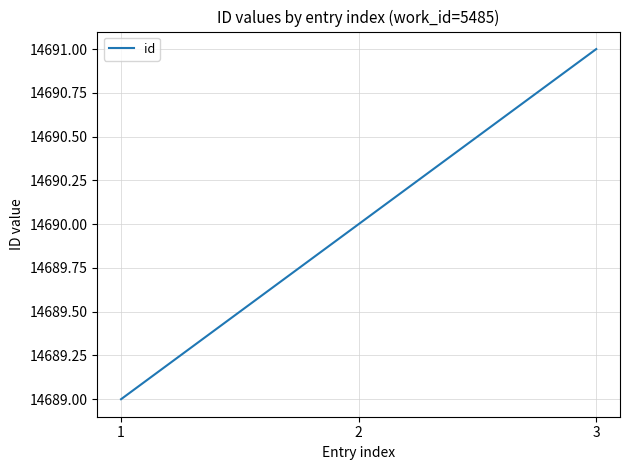

Is it true that the value at 2 is 14690?

True